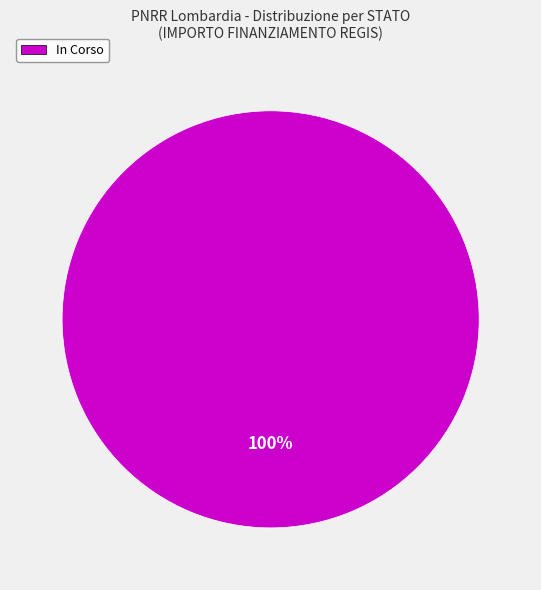

Rank the categories by value from highest to lowest.

In Corso